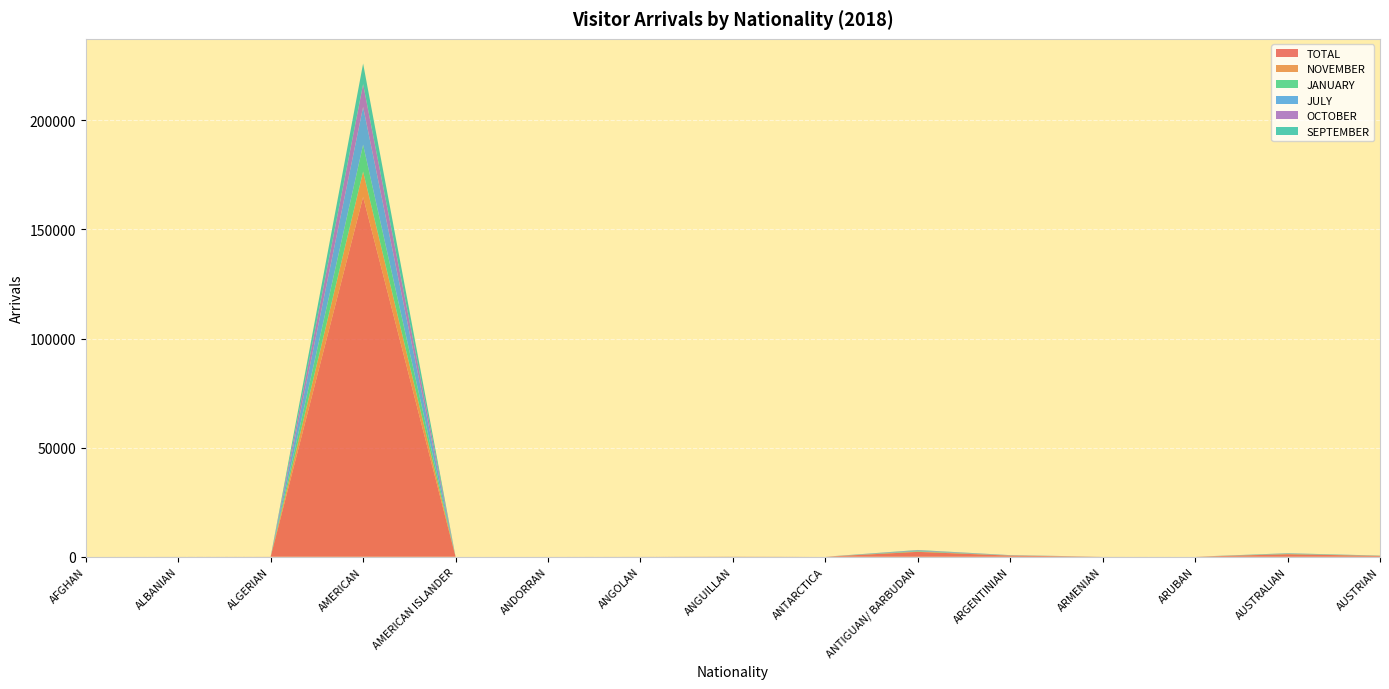

Reading left to right, extract all data points from this chart.

TOTAL: AFGHAN=1	ALBANIAN=5	ALGERIAN=16	AMERICAN=164859	AMERICAN ISLANDER=1	ANDORRAN=6	ANGOLAN=10	ANGUILLAN=55	ANTARCTICA=1	ANTIGUAN/ BARBUDAN=2228	ARGENTINIAN=508	ARMENIAN=5	ARUBAN=1	AUSTRALIAN=1144	AUSTRIAN=376
NOVEMBER: AFGHAN=0	ALBANIAN=0	ALGERIAN=8	AMERICAN=11641	AMERICAN ISLANDER=0	ANDORRAN=1	ANGOLAN=1	ANGUILLAN=3	ANTARCTICA=0	ANTIGUAN/ BARBUDAN=145	ARGENTINIAN=39	ARMENIAN=1	ARUBAN=0	AUSTRALIAN=81	AUSTRIAN=25
JANUARY: AFGHAN=0	ALBANIAN=1	ALGERIAN=0	AMERICAN=12297	AMERICAN ISLANDER=1	ANDORRAN=0	ANGOLAN=0	ANGUILLAN=7	ANTARCTICA=0	ANTIGUAN/ BARBUDAN=198	ARGENTINIAN=46	ARMENIAN=0	ARUBAN=0	AUSTRALIAN=125	AUSTRIAN=68
JULY: AFGHAN=0	ALBANIAN=0	ALGERIAN=3	AMERICAN=17334	AMERICAN ISLANDER=0	ANDORRAN=0	ANGOLAN=2	ANGUILLAN=4	ANTARCTICA=0	ANTIGUAN/ BARBUDAN=216	ARGENTINIAN=45	ARMENIAN=0	ARUBAN=1	AUSTRALIAN=94	AUSTRIAN=33
OCTOBER: AFGHAN=0	ALBANIAN=0	ALGERIAN=0	AMERICAN=10418	AMERICAN ISLANDER=0	ANDORRAN=0	ANGOLAN=1	ANGUILLAN=1	ANTARCTICA=0	ANTIGUAN/ BARBUDAN=157	ARGENTINIAN=65	ARMENIAN=1	ARUBAN=0	AUSTRALIAN=83	AUSTRIAN=21
SEPTEMBER: AFGHAN=0	ALBANIAN=2	ALGERIAN=0	AMERICAN=9477	AMERICAN ISLANDER=0	ANDORRAN=0	ANGOLAN=1	ANGUILLAN=5	ANTARCTICA=0	ANTIGUAN/ BARBUDAN=158	ARGENTINIAN=34	ARMENIAN=1	ARUBAN=0	AUSTRALIAN=91	AUSTRIAN=11